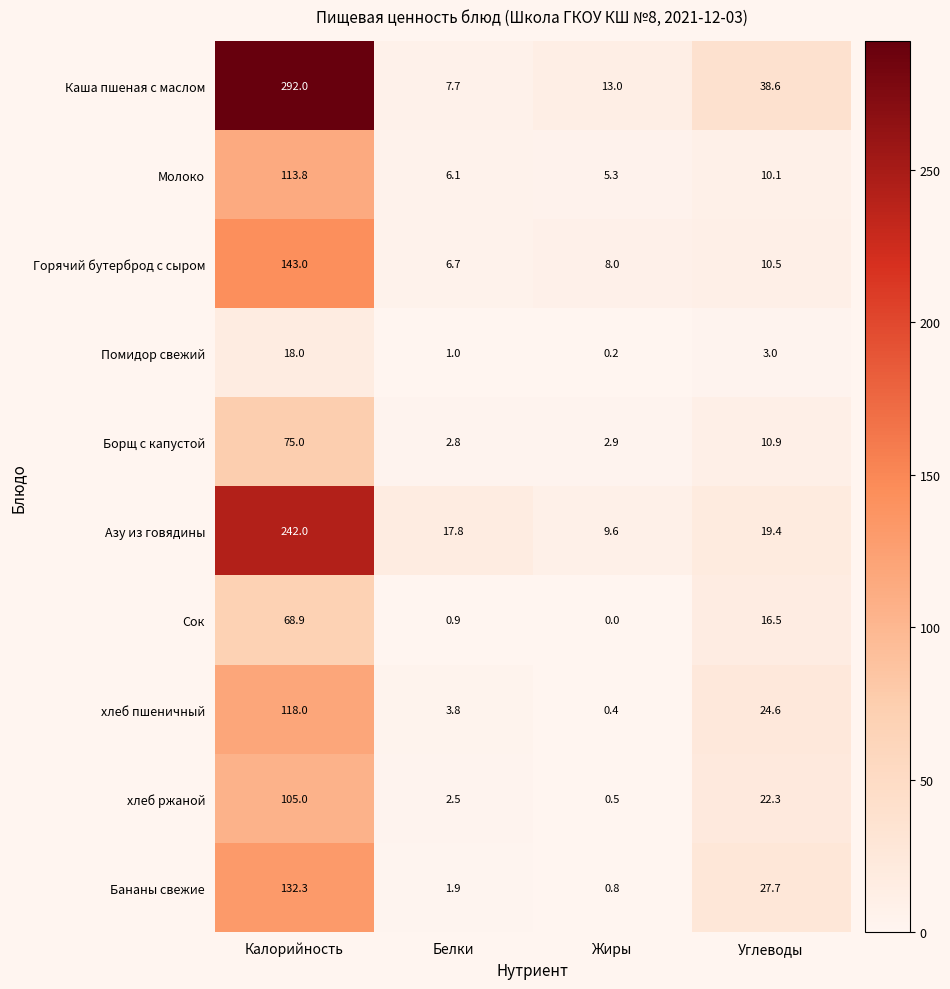

Is it true that Азу из говядины equals 9.6 at Жиры?

True